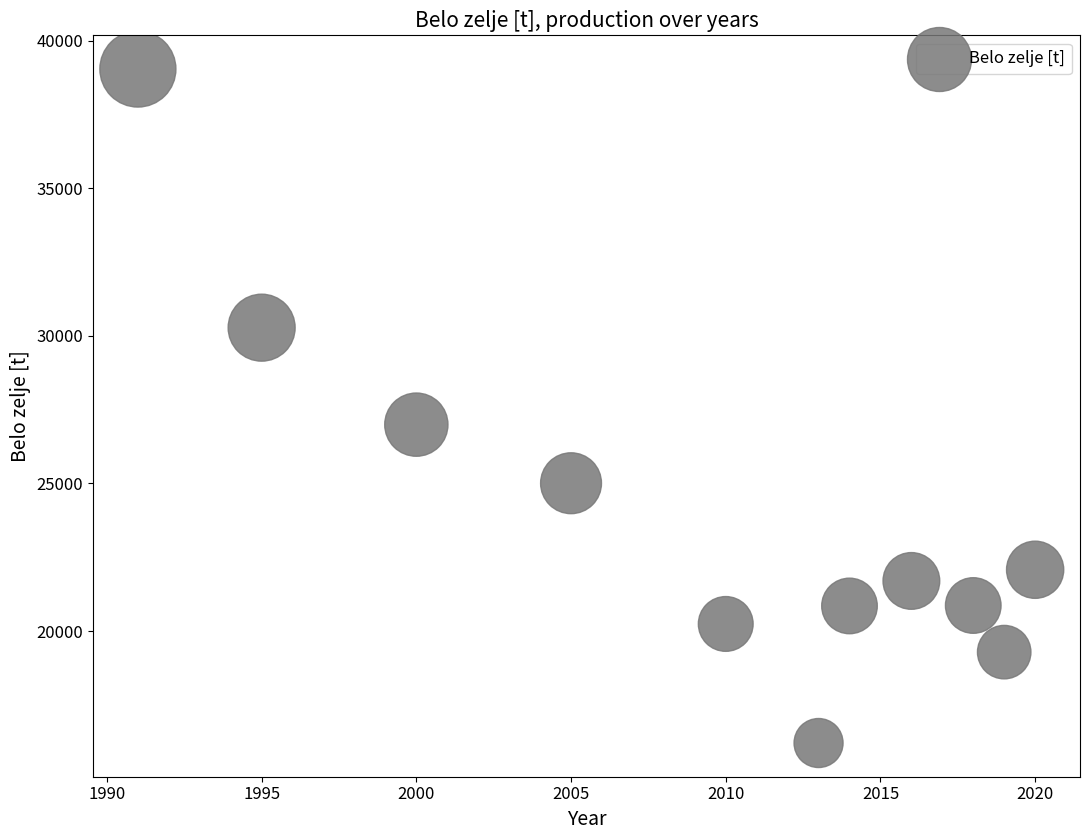

What Y value in the scatter plot is closest to 27623?

26993